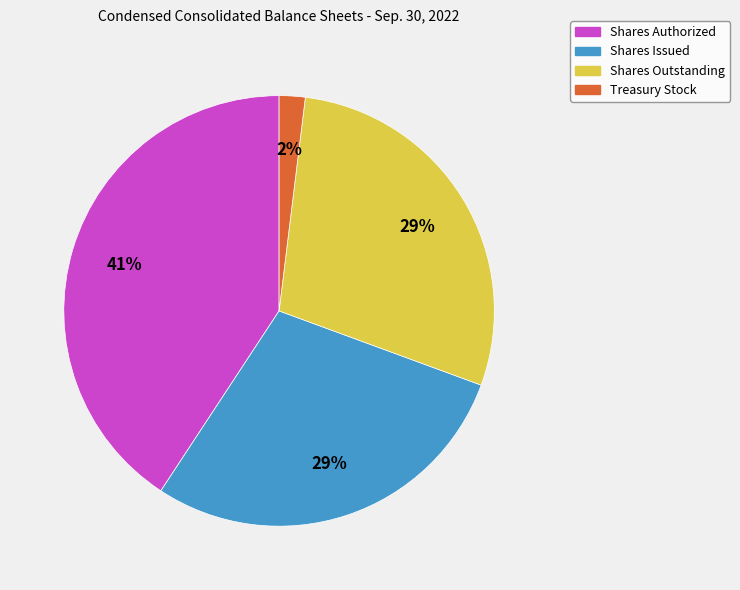

Between Shares Outstanding and Shares Authorized, which is larger?

Shares Authorized